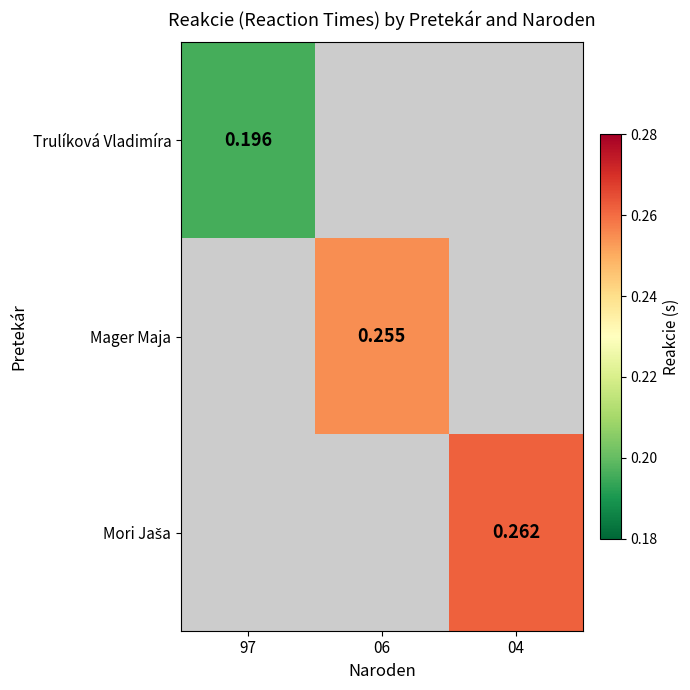

The value of Mager Maja at 06 is 0.3. True or false?

True